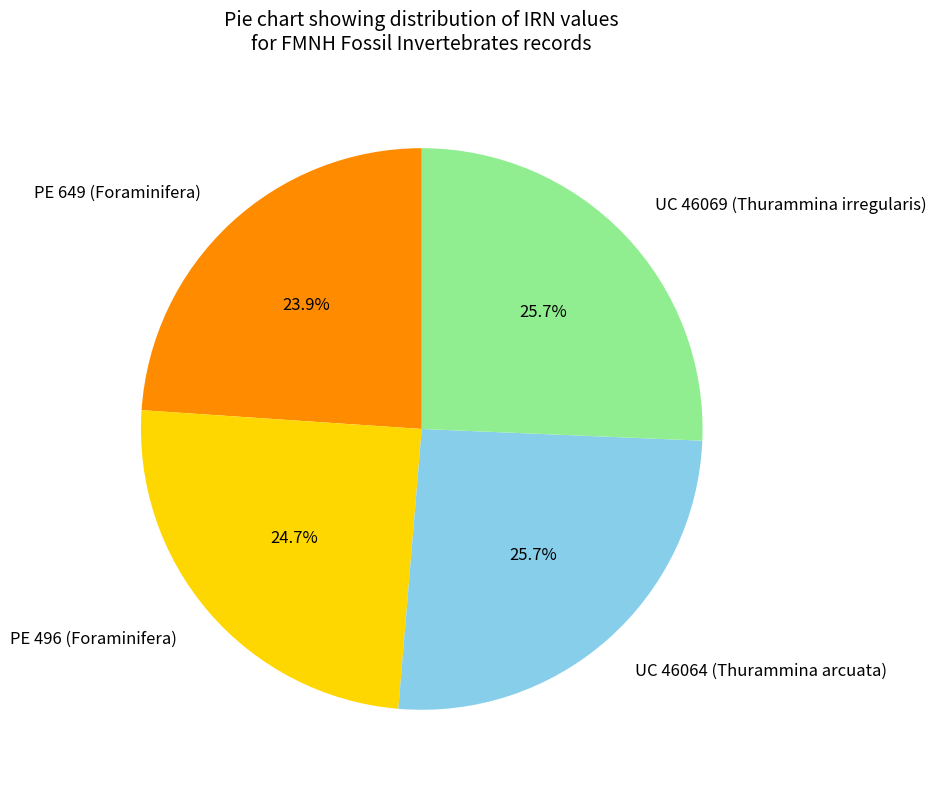

Count the number of slices in the pie.

4